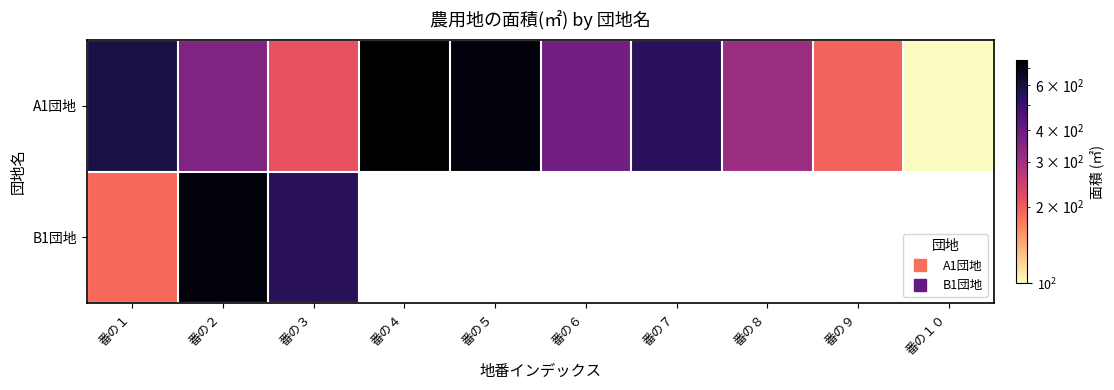

Between 番の５ and 番の９, which series saw the biggest shift?

A1団地